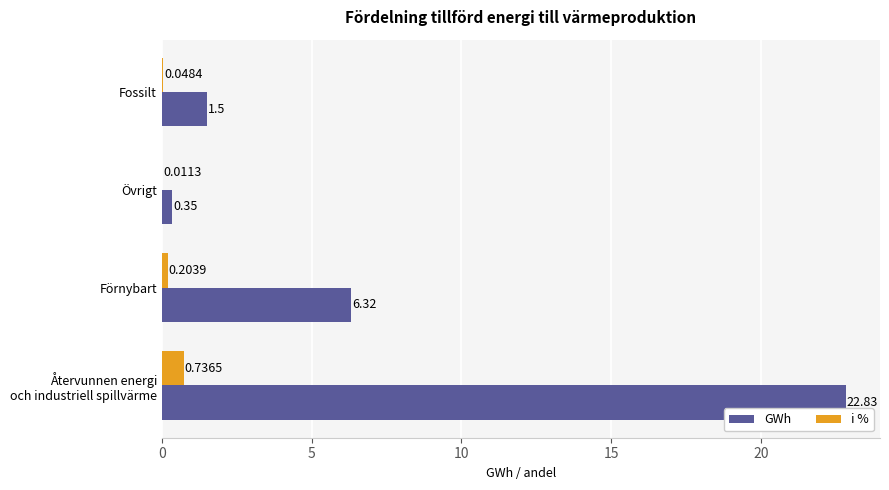

What is the sum of the GWh values at Förnybart and Fossilt?

7.8